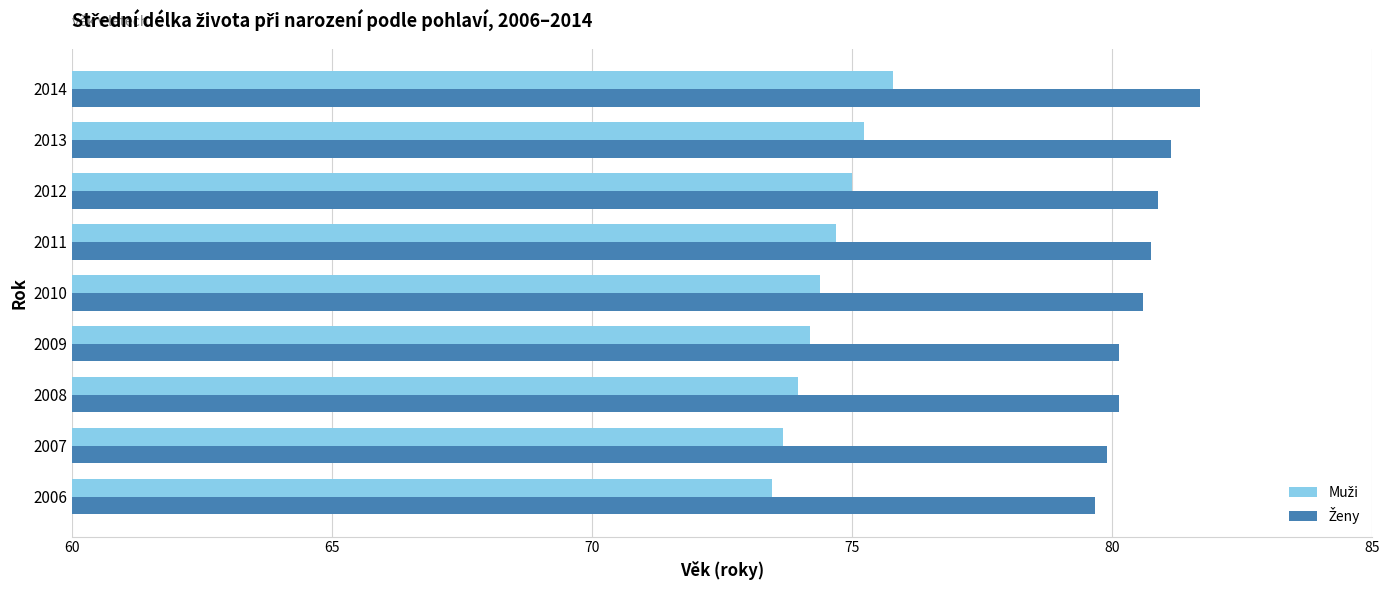

What is the total value across all series at 2009?

154.3